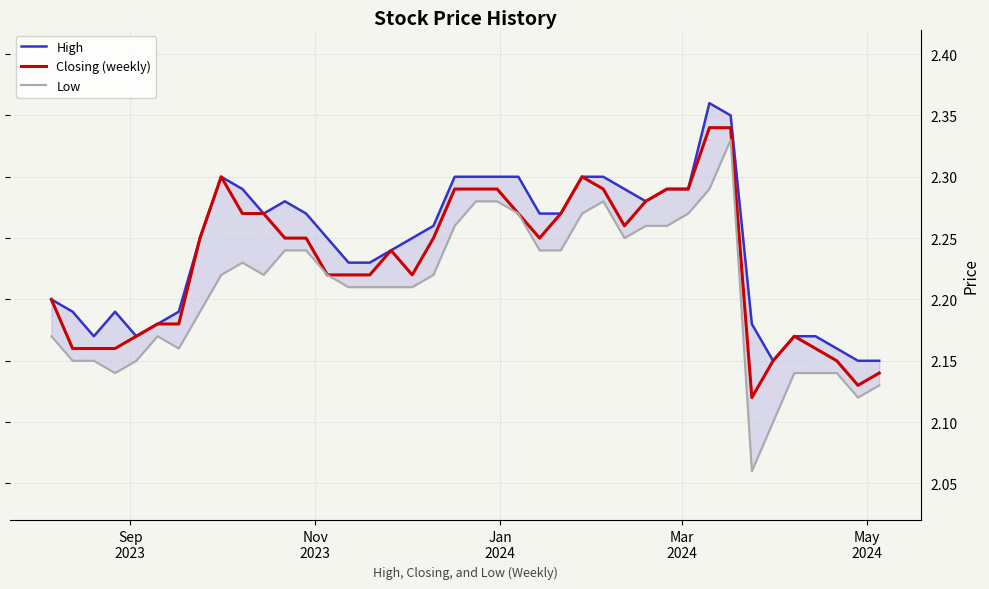

How many lines are shown in the chart?

3